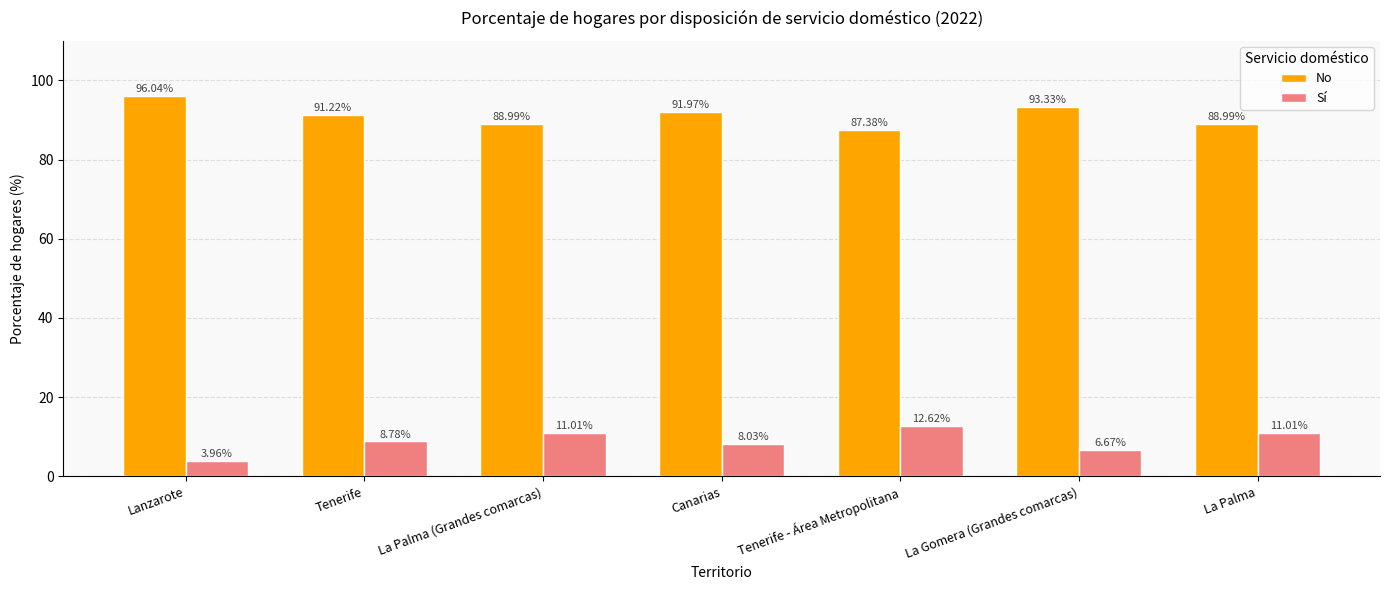

At which category does the chart reach its minimum across all series?

Lanzarote